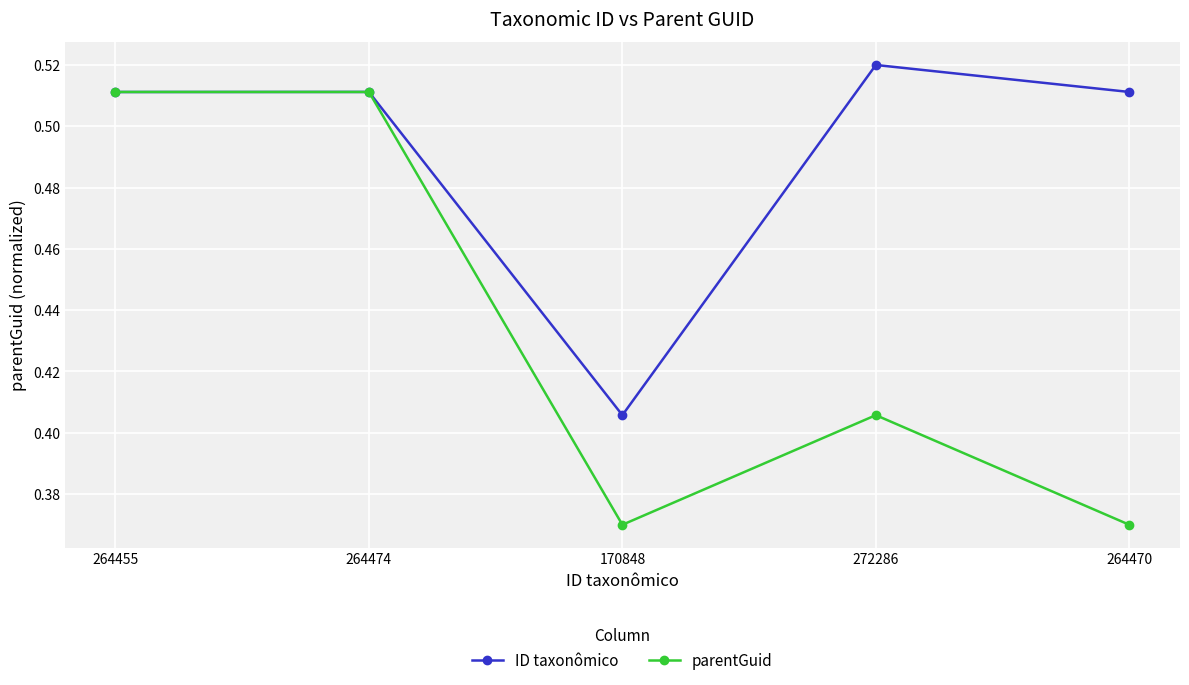

Rank the series by their average value, from highest to lowest.

ID taxonômico, parentGuid